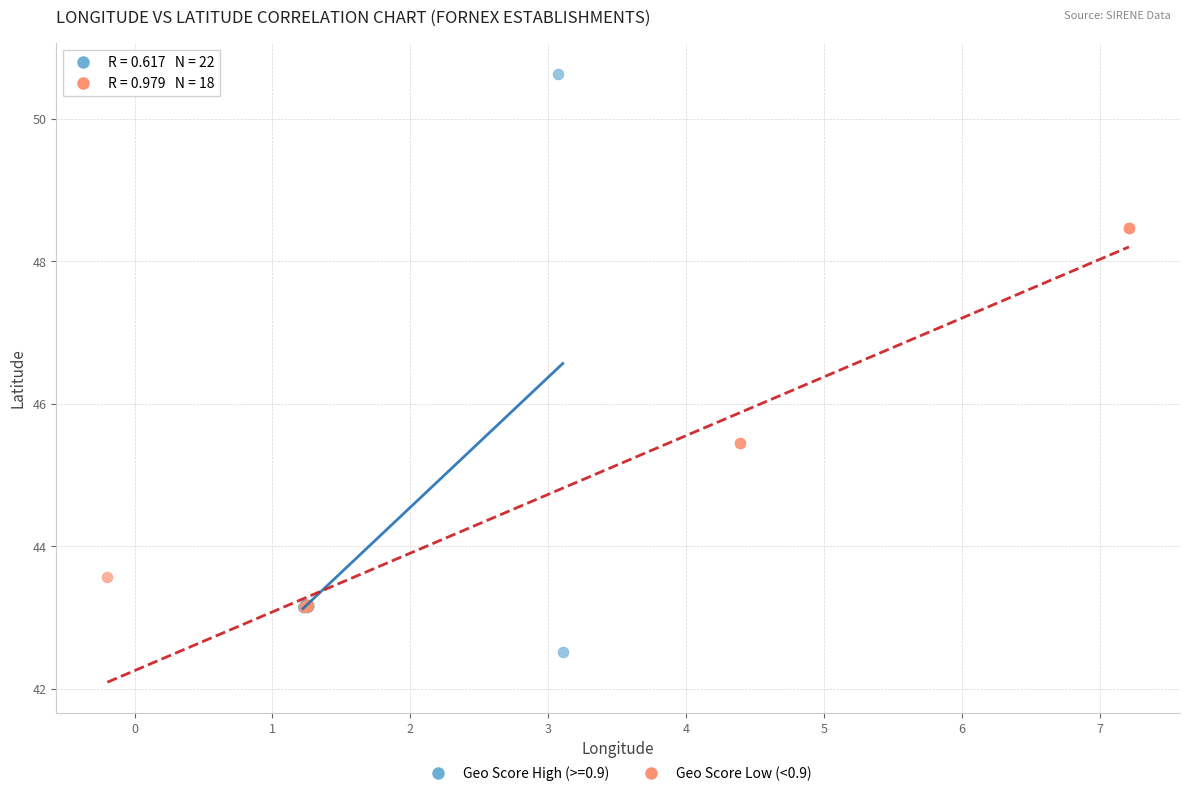

Which series has the largest Y range (max minus min)?

Geo Score High (>=0.9)